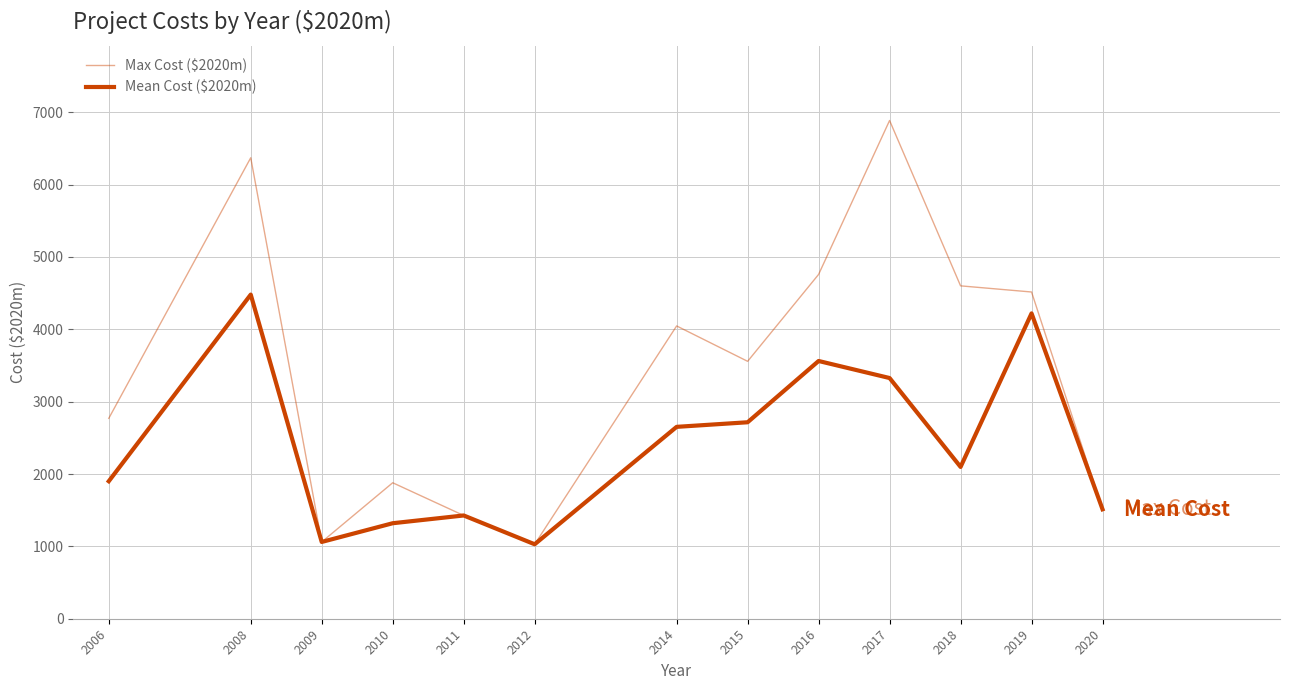

What is the difference between the Mean Cost ($2020m) values at 2018 and 2015?

617.2